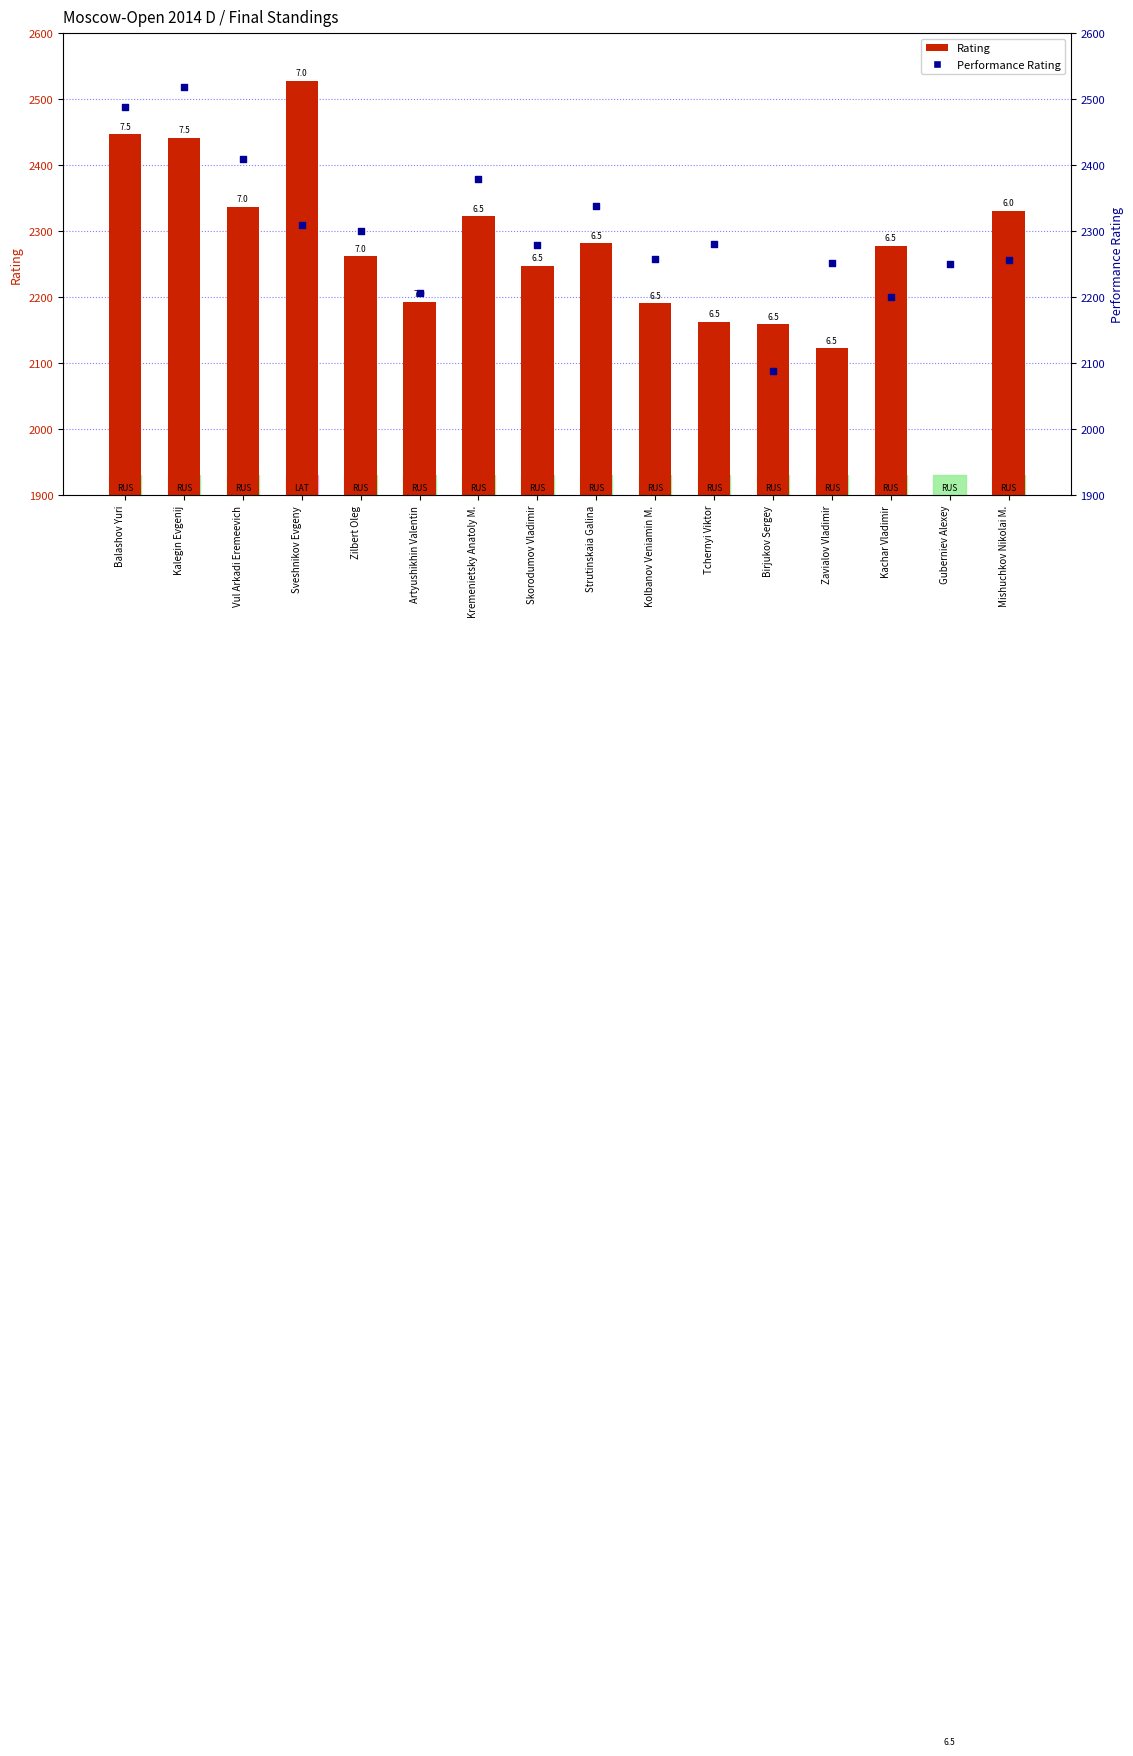

At which category is the sum across all series the highest?

Kalegin Evgenij